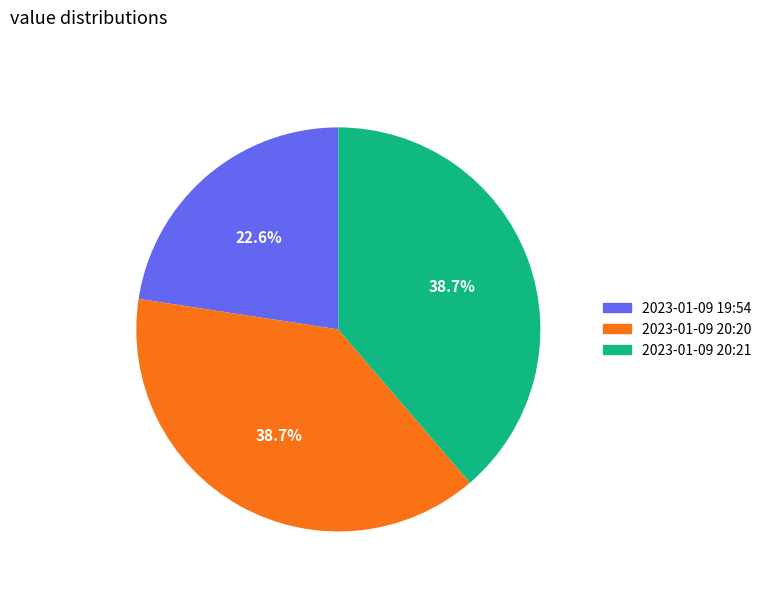

Does any single category account for the majority?

No